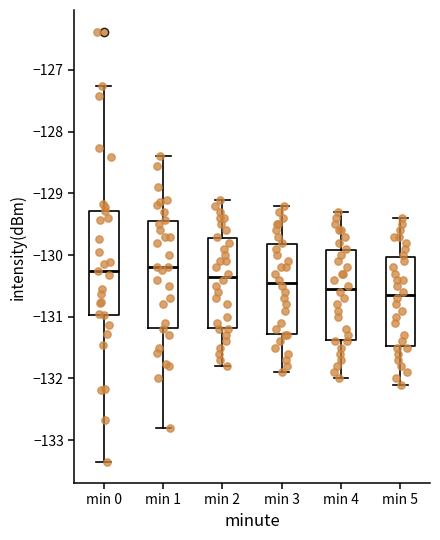

Where does the lower whisker of the box for min 1 end on the y-axis? The values are not printed on the chart, so give them approximately, as read against the axis.

-132.8